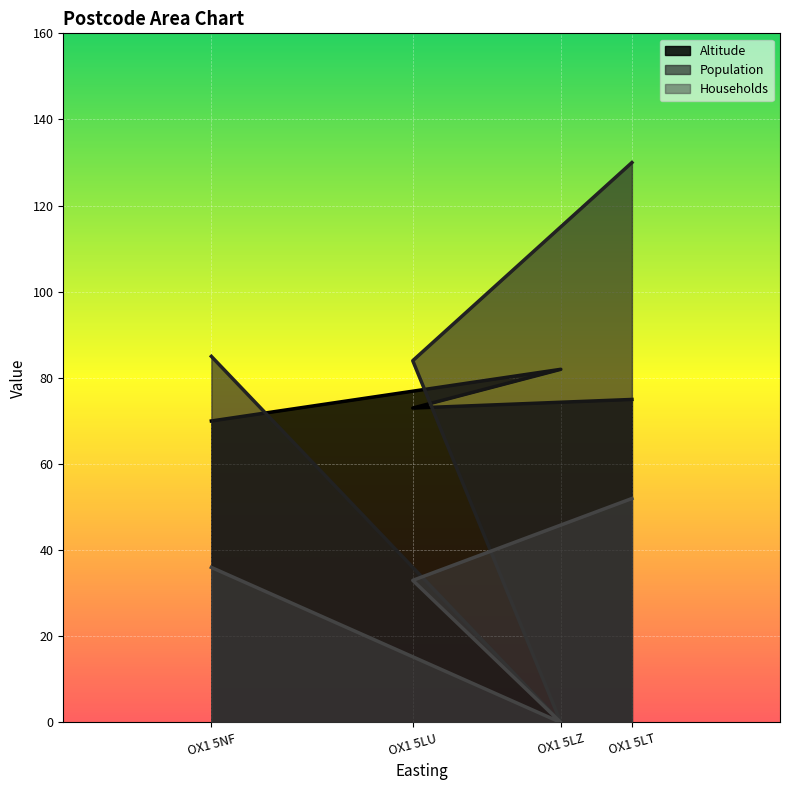

Count the Altitude values in the range 73 to 82.

3